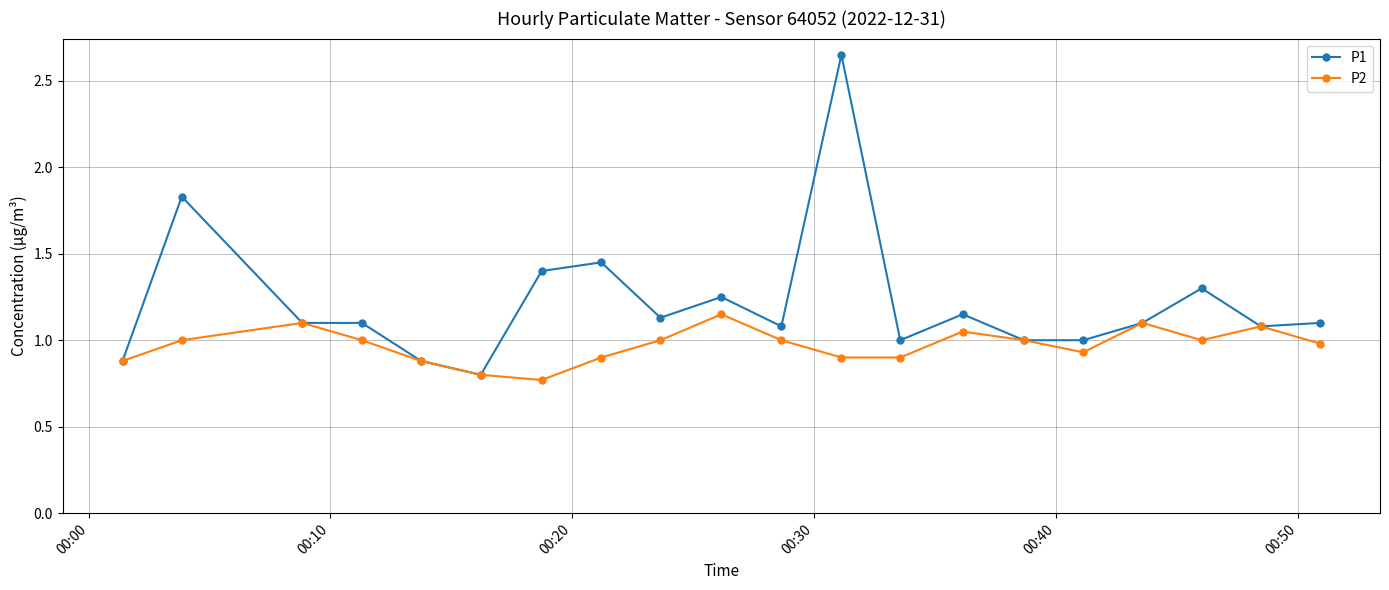

Which series has the largest range (max minus min)?

P1